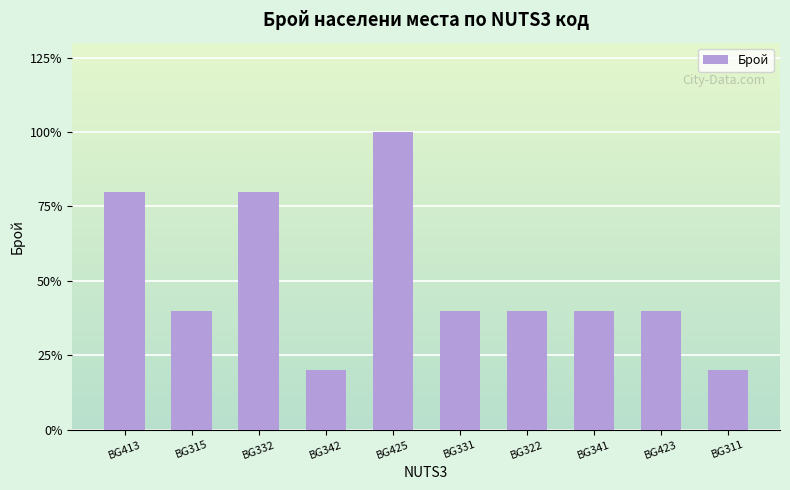

The chart shows a value of 4 at BG332. True or false?

True